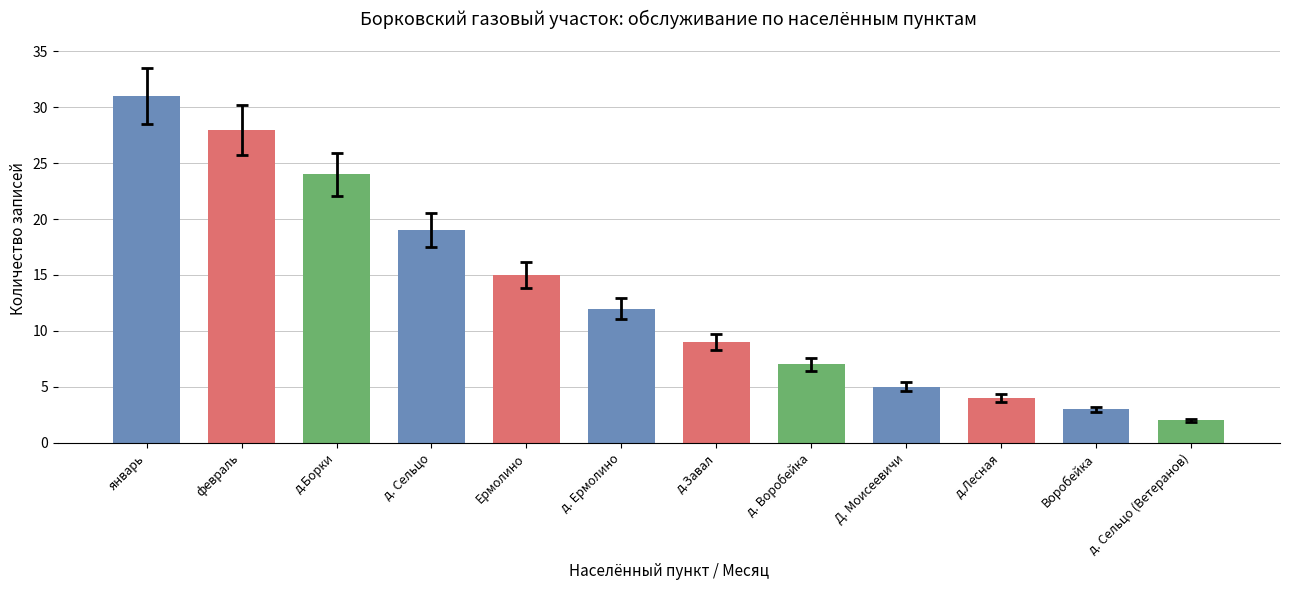

Rank the categories by value from lowest to highest.

д. Сельцо (Ветеранов), Воробейка, д.Лесная, Д. Моисеевичи, д. Воробейка, д.Завал, д. Ермолино, Ермолино, д. Сельцо, д.Борки, февраль, январь